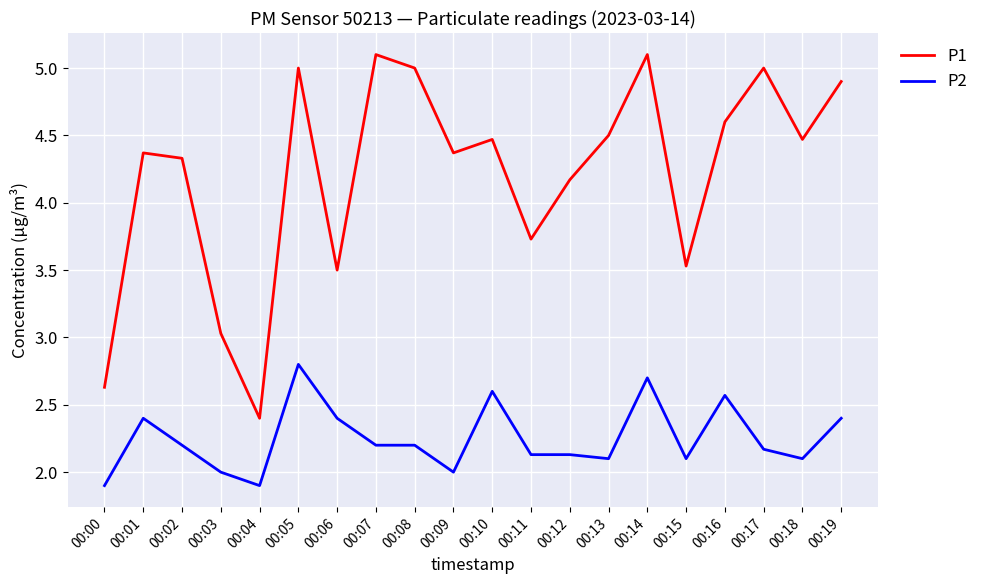

Reading right to left, extract all data points from this chart.

P1: 4.9	4.5	5.0	4.6	3.5	5.1	4.5	4.2	3.7	4.5	4.4	5.0	5.1	3.5	5.0	2.4	3.0	4.3	4.4	2.6
P2: 2.4	2.1	2.2	2.6	2.1	2.7	2.1	2.1	2.1	2.6	2.0	2.2	2.2	2.4	2.8	1.9	2.0	2.2	2.4	1.9